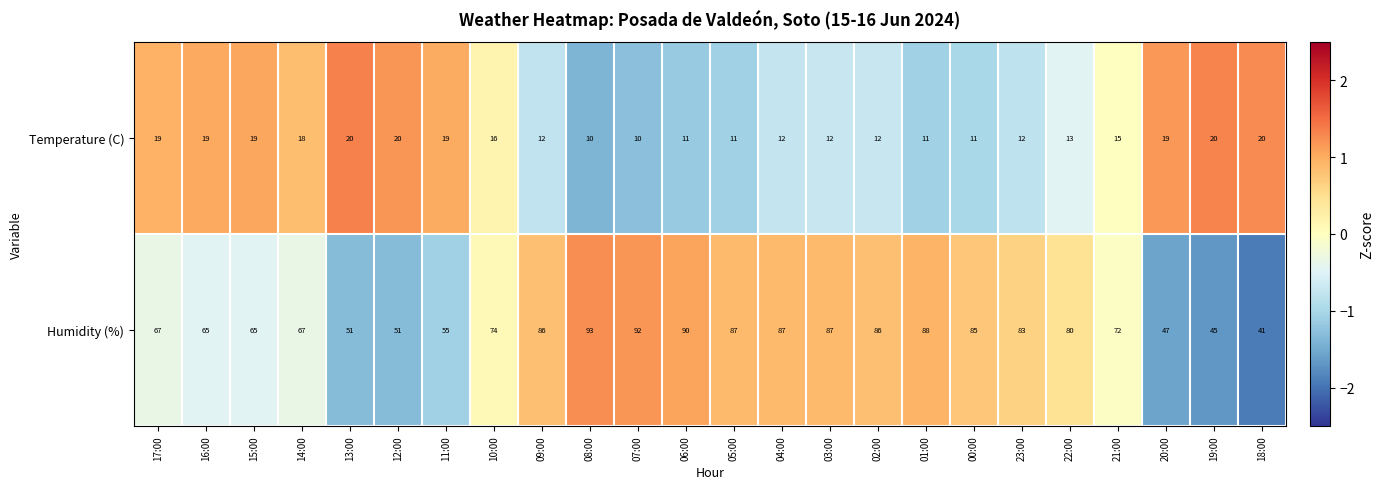

Which series has the largest total across all categories?

Humidity (%)